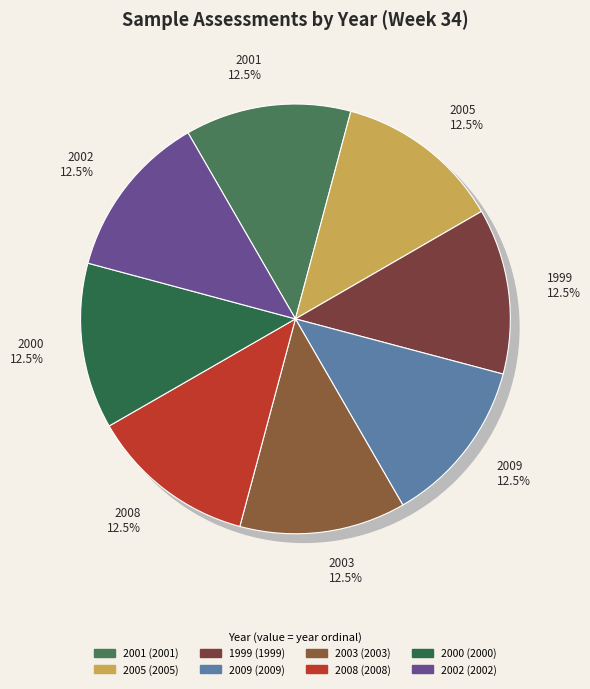

True or false: 2000 accounts for 12% of the total.

True